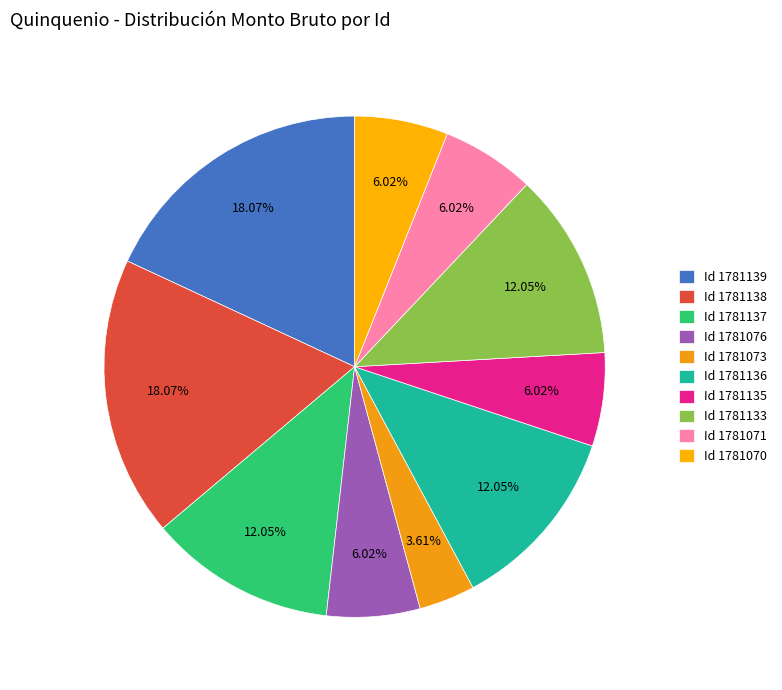

Which slice is the largest?

Quinquenio (1781139)